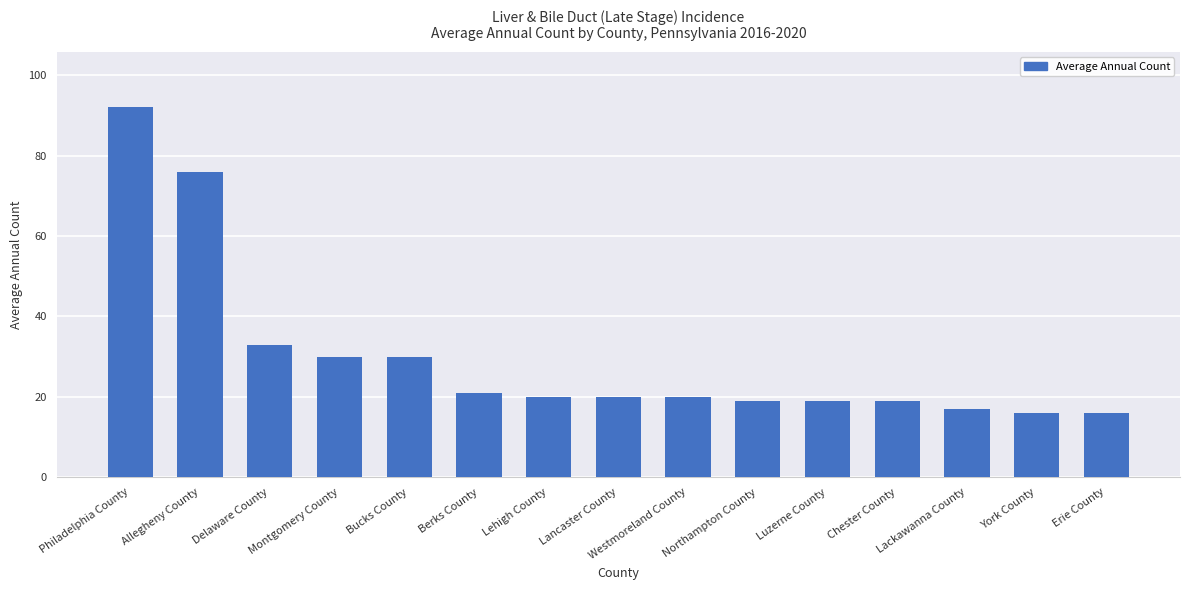

Reading left to right, what are all the values shown in this chart?

Philadelphia County=92	Allegheny County=76	Delaware County=33	Montgomery County=30	Bucks County=30	Berks County=21	Lehigh County=20	Lancaster County=20	Westmoreland County=20	Northampton County=19	Luzerne County=19	Chester County=19	Lackawanna County=17	York County=16	Erie County=16